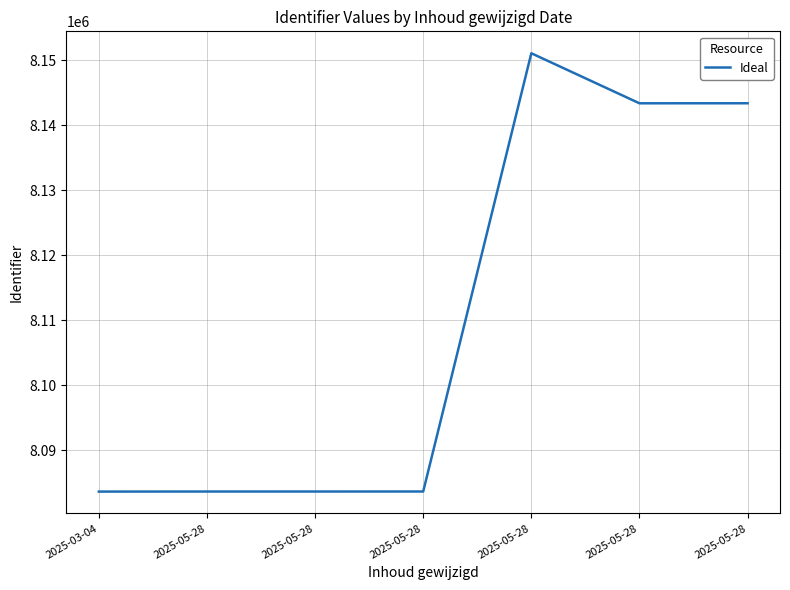

How many lines are shown in the chart?

1